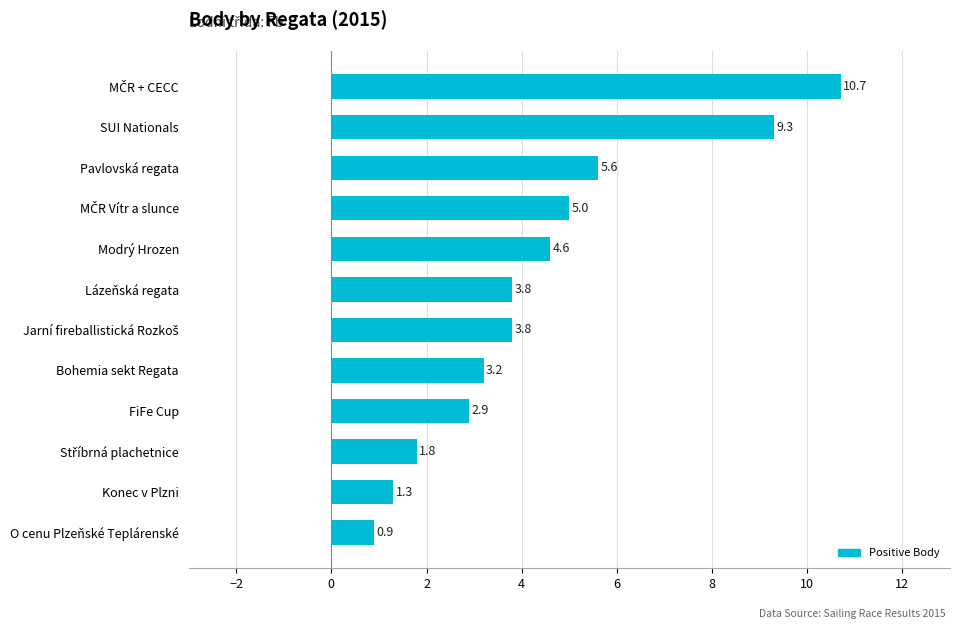

The chart shows a value of 1.3 at Konec v Plzni. True or false?

True